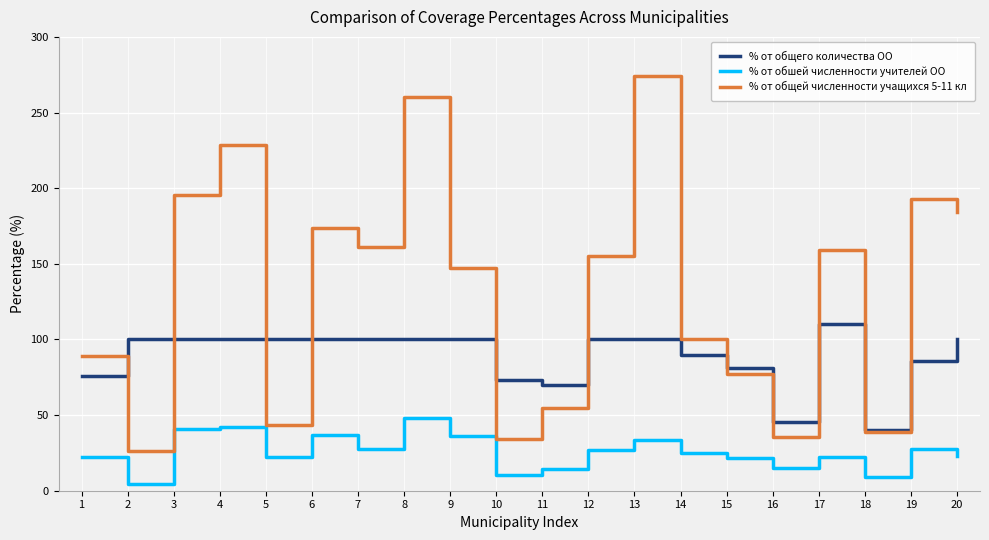

What is the minimum value for % от общей численности учащихся 5-11 кл?

26.6